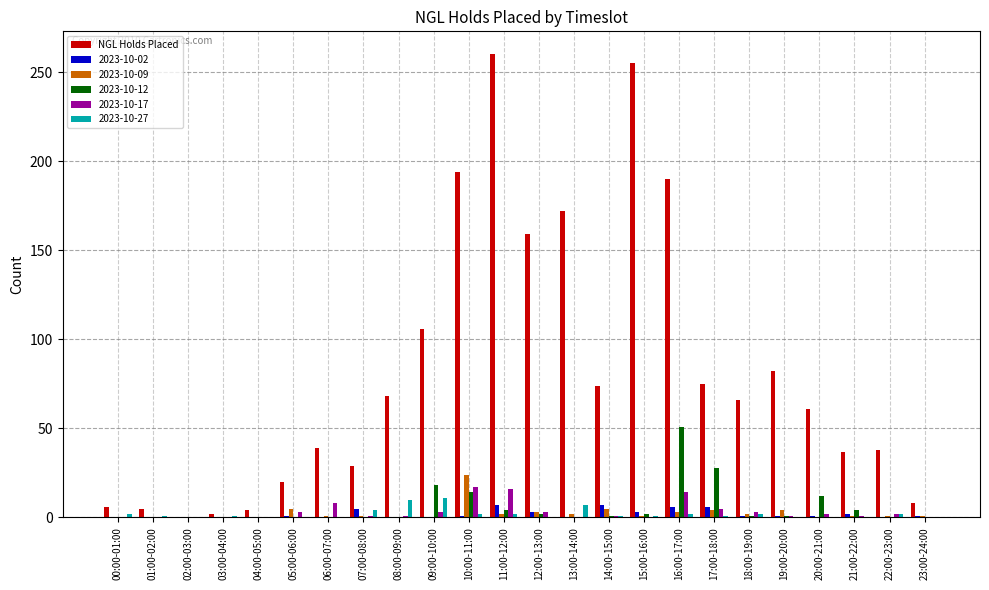

What is the sum of all 2023-10-12 values?

138